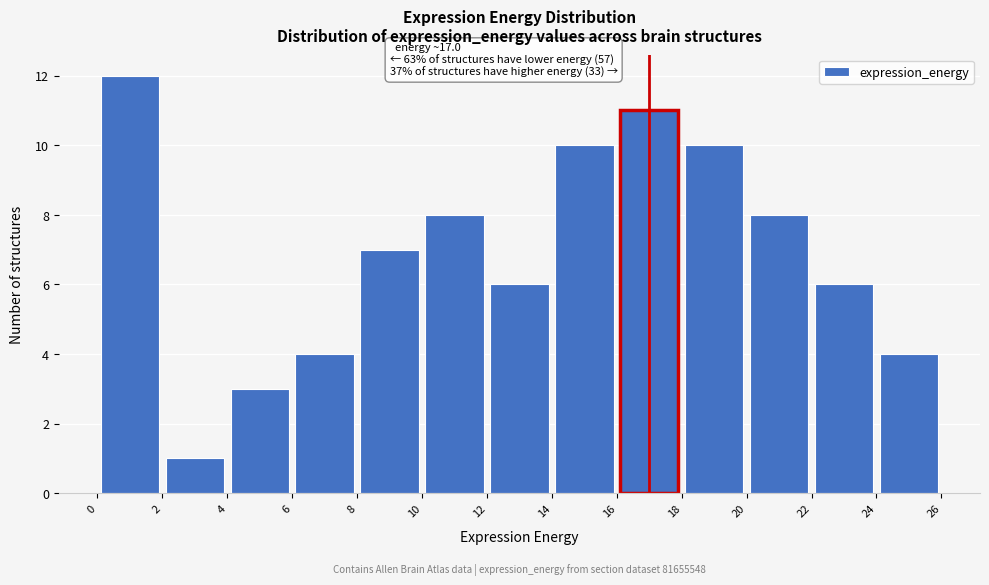

Over which range of the x-axis is the bar tallest?

0 to 2